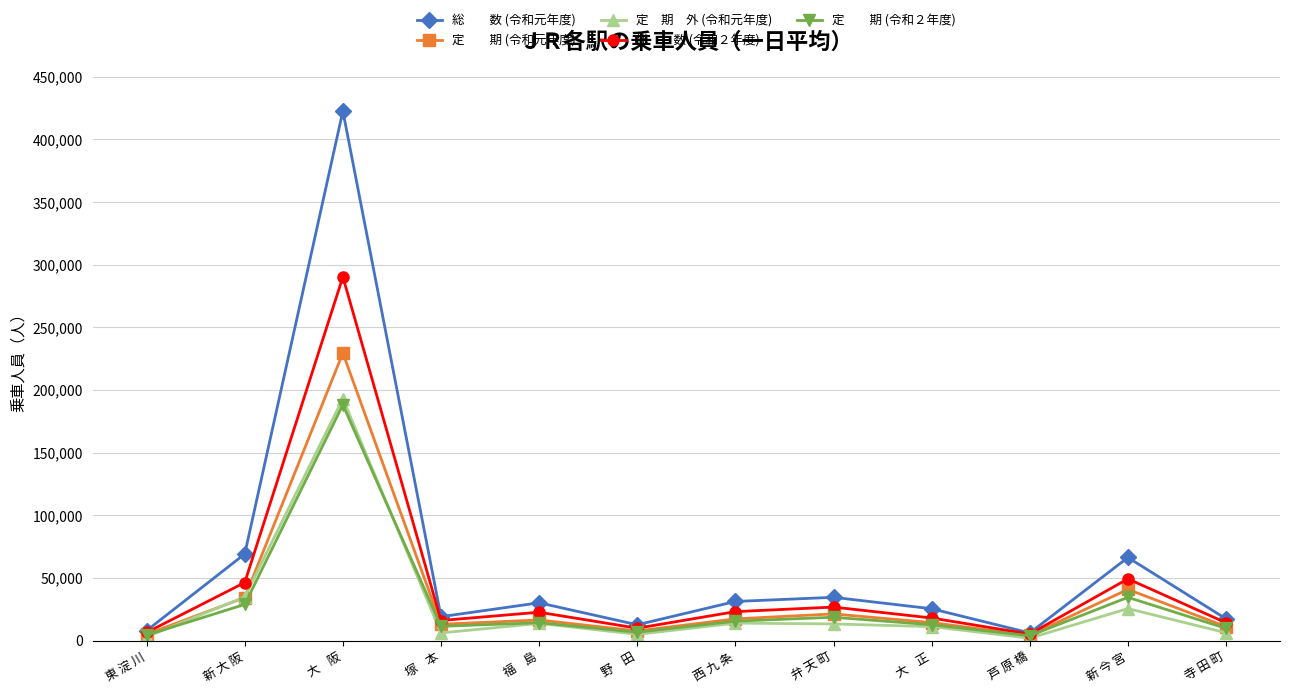

What position from the left is 大    正?

9